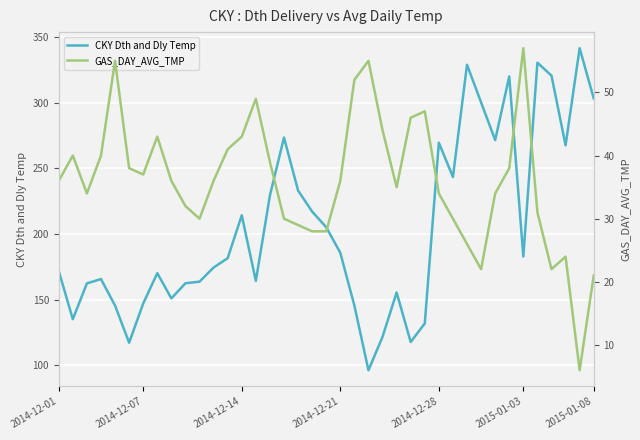

How many interior local valleys does the CKY Dth and Dly Temp series have?

10